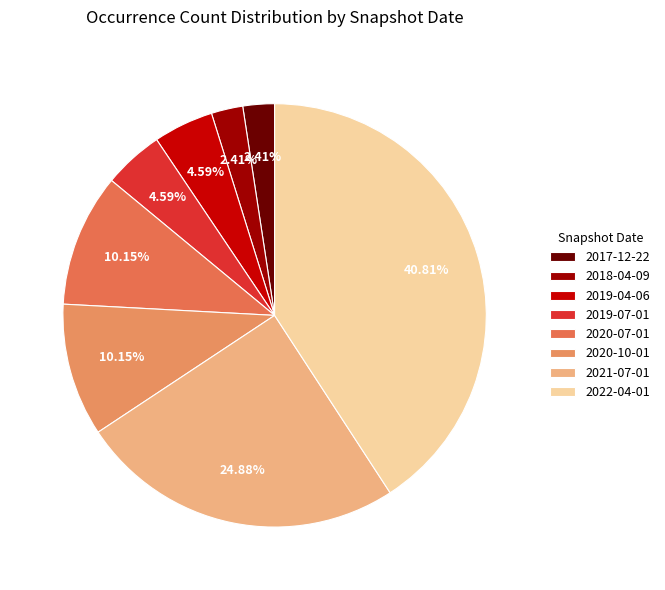

True or false: 2020-10-01 accounts for 10% of the total.

True